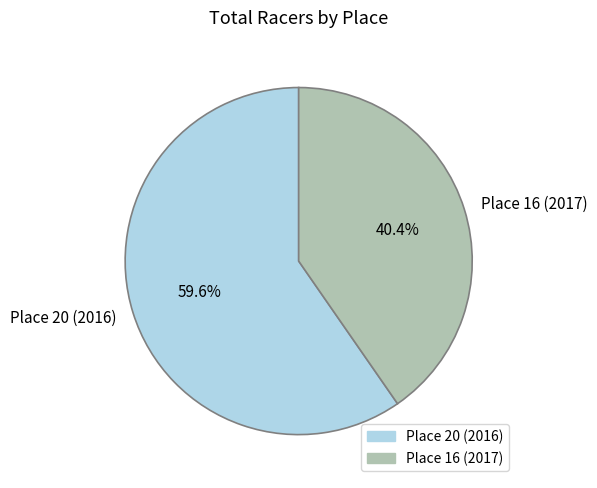

What percentage is the Place 20 (2016) slice, to the nearest percent?

60%